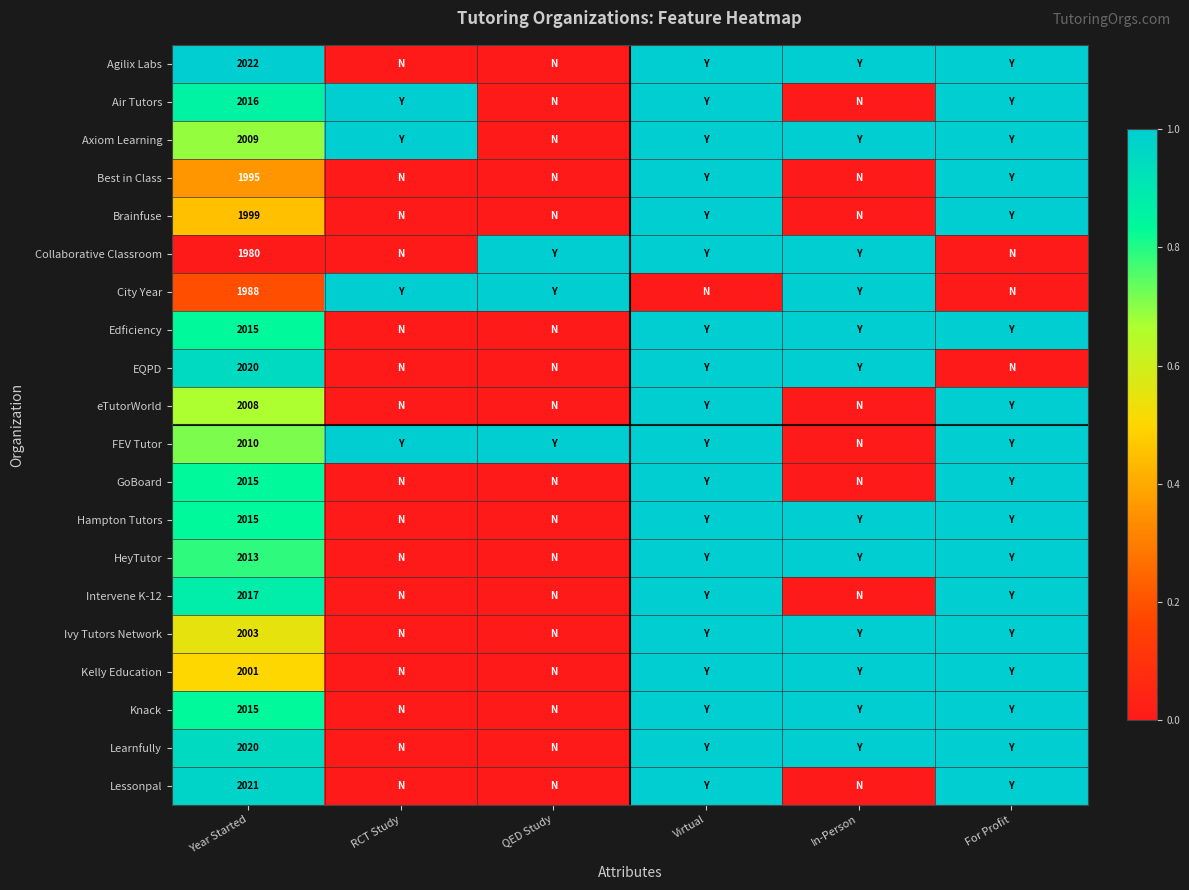

The Agilix Labs series shows 1380 at Year Started. True or false?

False